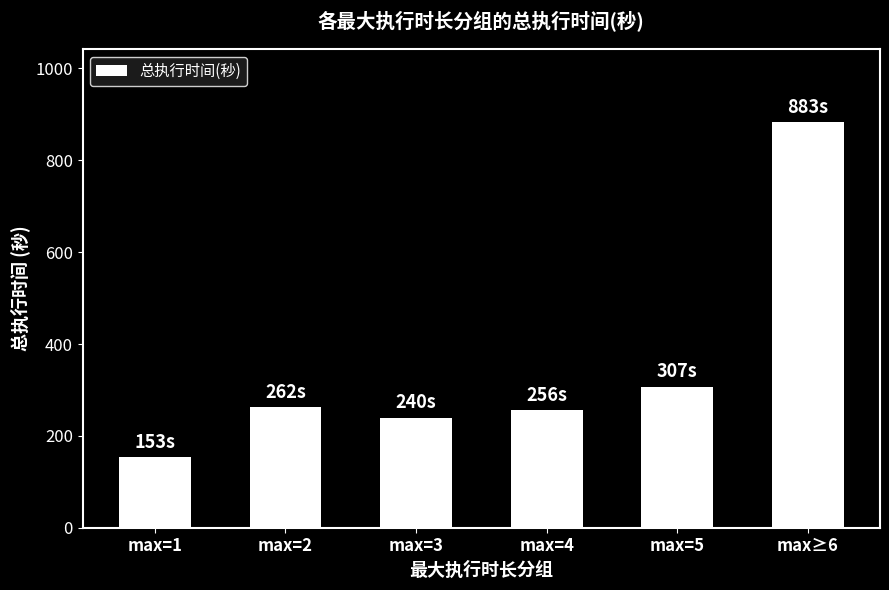

Reading left to right, extract all data points from this chart.

max=1=153	max=2=262	max=3=240	max=4=256	max=5=307	max≥6=883